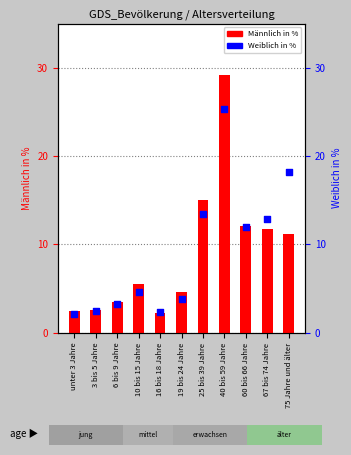

What is the total value across all series at 40 bis 59 Jahre?

54.5